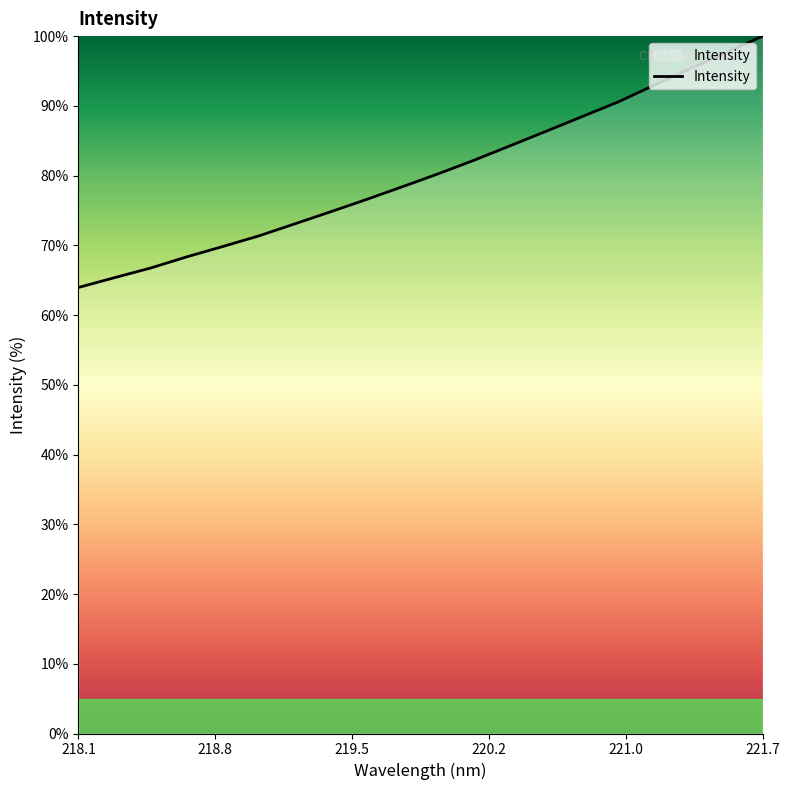

What is the smallest value displayed?

64.0